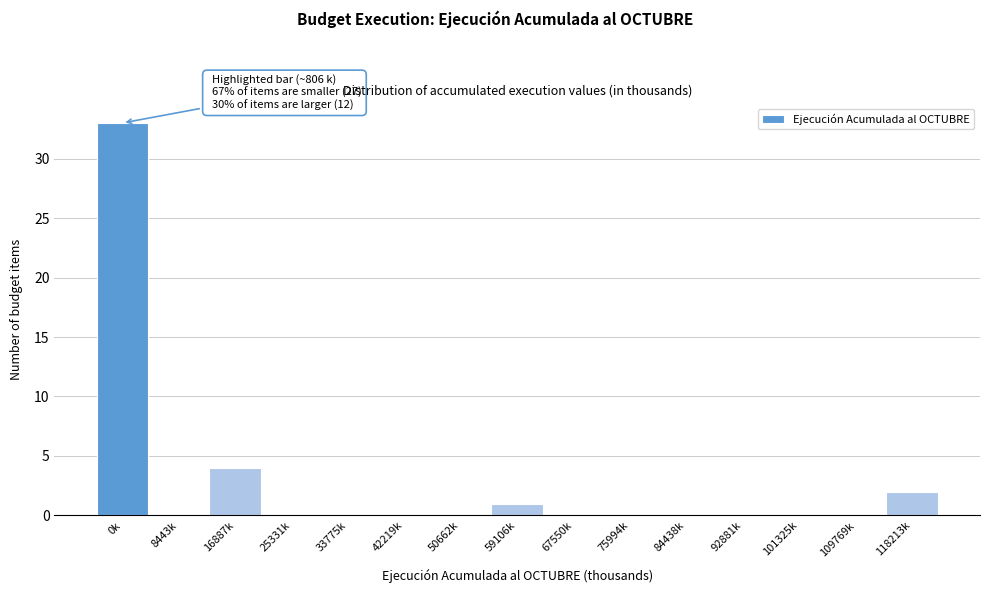

What is the maximum value shown in the chart?

33